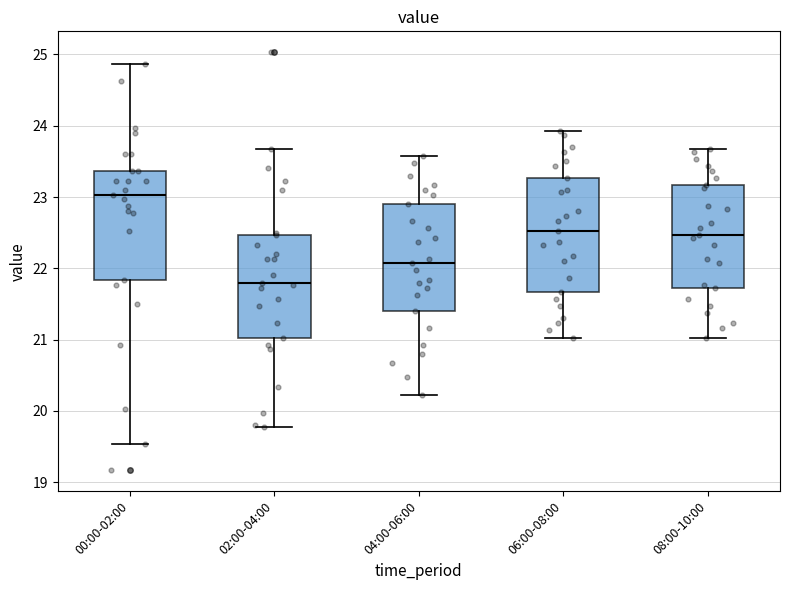

Reading left to right, transcribe this box plot: for each box, give where its median line is, the range the box spans, and where its two whiskers end, as read against the y-axis. The values are not printed on the chart, so give them approximately, as read against the axis.

00:00-02:00: median 23.0, box 21.8 to 23.4, whiskers 19.5 to 24.9
02:00-04:00: median 21.8, box 21.0 to 22.5, whiskers 19.8 to 23.7
04:00-06:00: median 22.1, box 21.4 to 22.9, whiskers 20.2 to 23.6
06:00-08:00: median 22.5, box 21.7 to 23.3, whiskers 21.0 to 23.9
08:00-10:00: median 22.5, box 21.7 to 23.2, whiskers 21.0 to 23.7